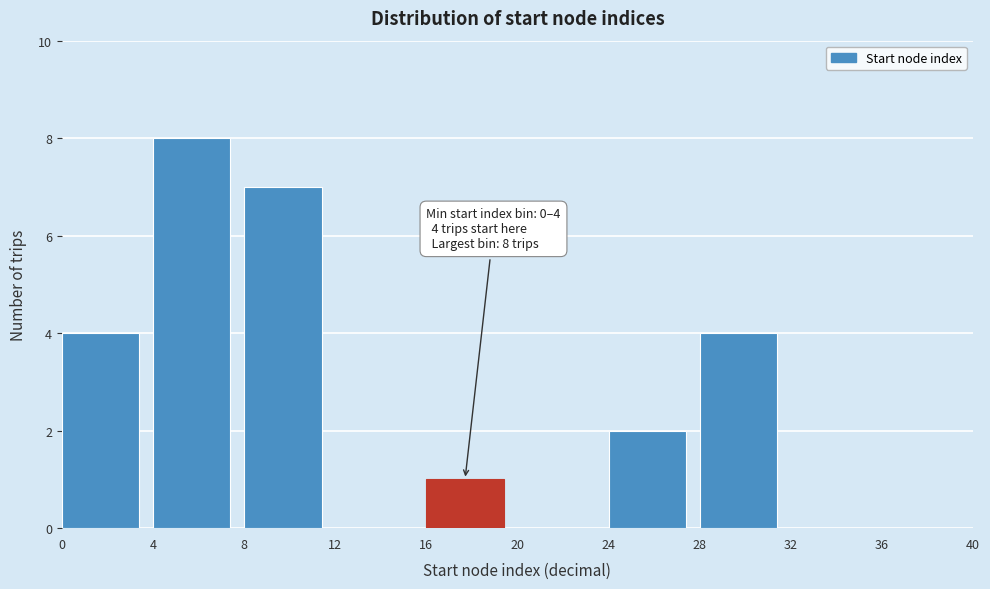

Over which range of the x-axis is the bar tallest?

4 to 8